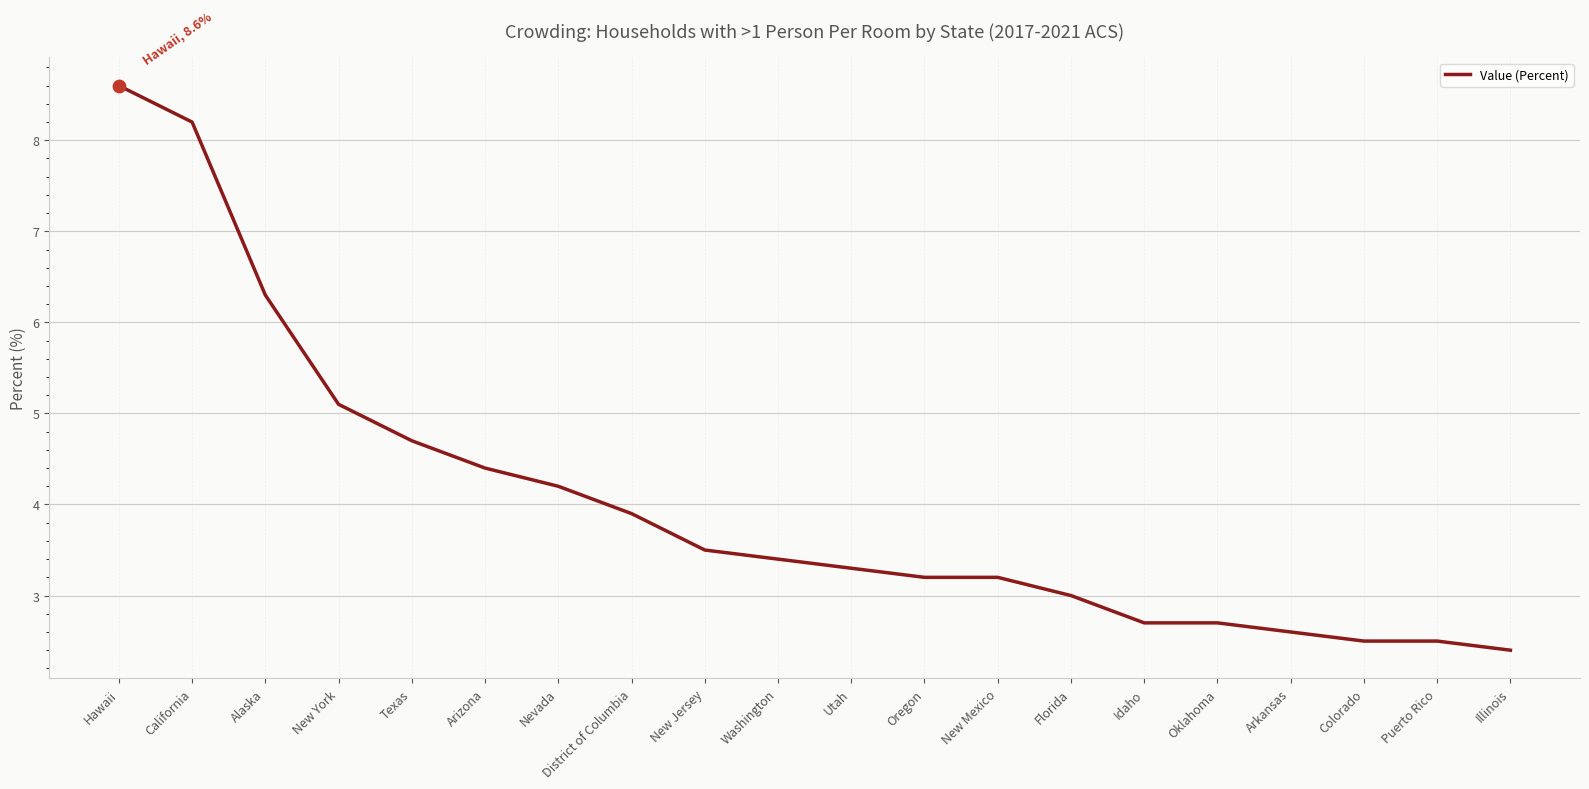

What is the change in value from California to Illinois?

-5.8